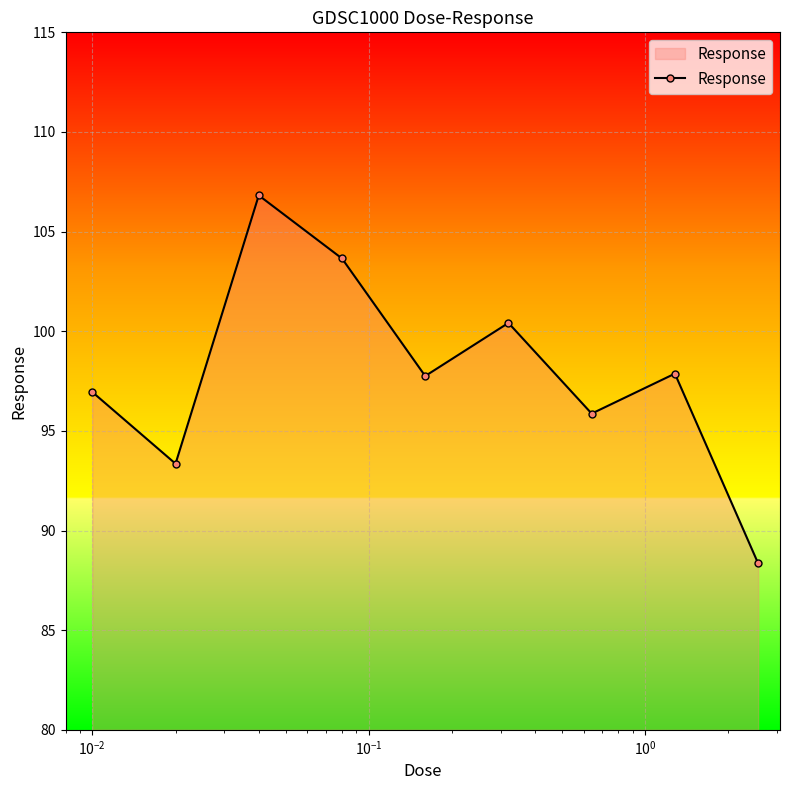

What is the value of the 4th point from the left?

103.7